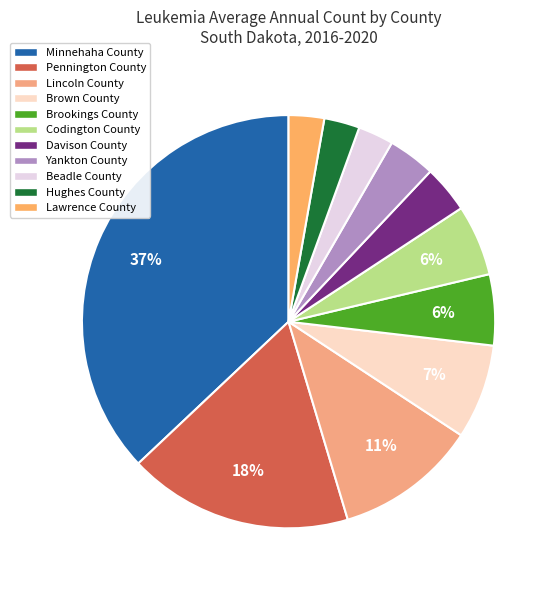

True or false: Brown County accounts for 7% of the total.

True